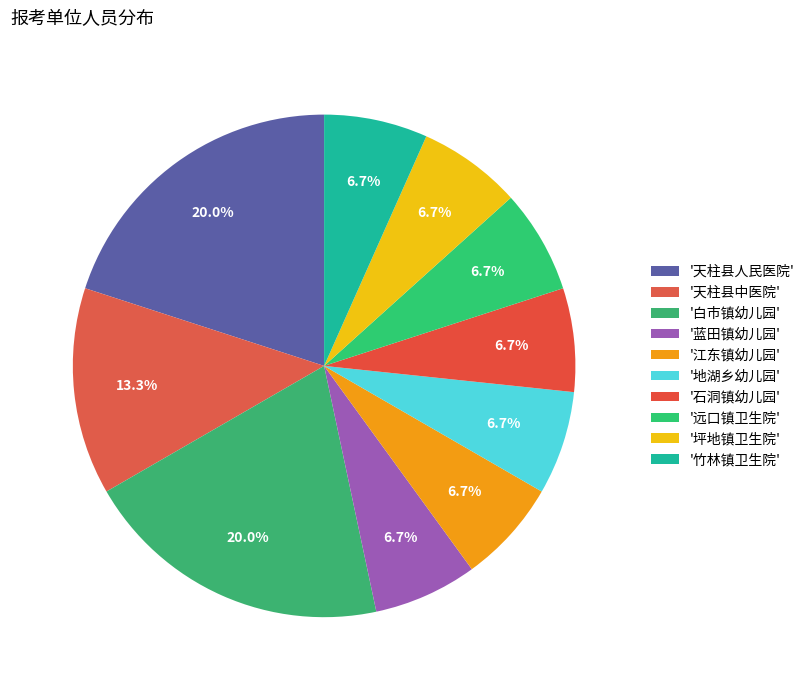

Count the number of slices in the pie.

10